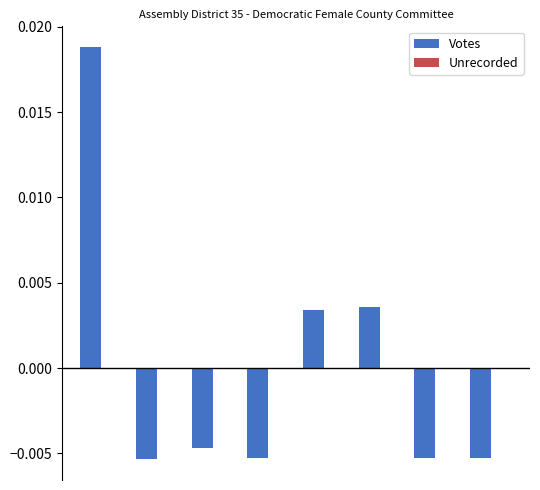

Count the values in the range 0 to 1.

3